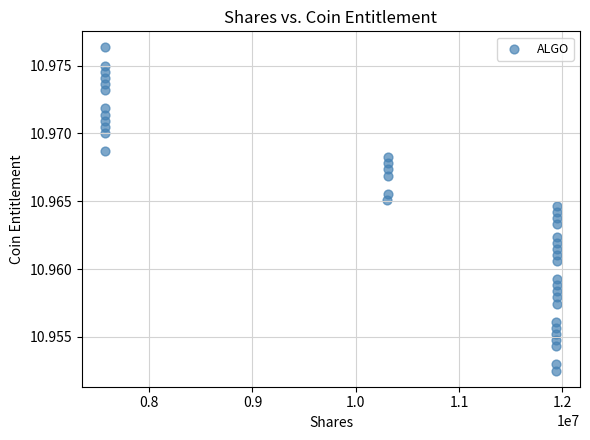

What is the range of X values (max minus min)?

4383065.5